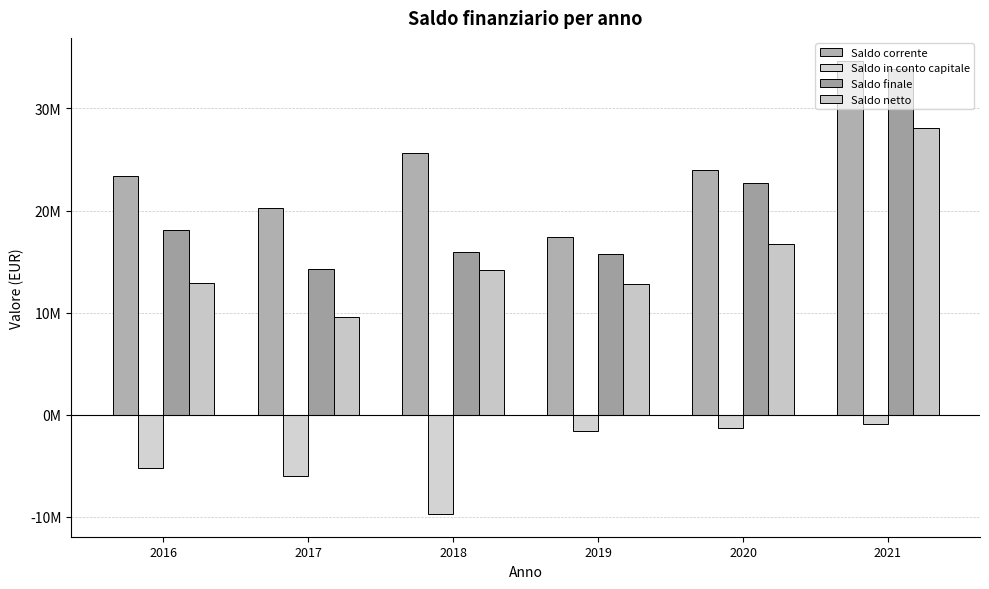

The Saldo corrente series shows 11860871.7 at 2018. True or false?

False